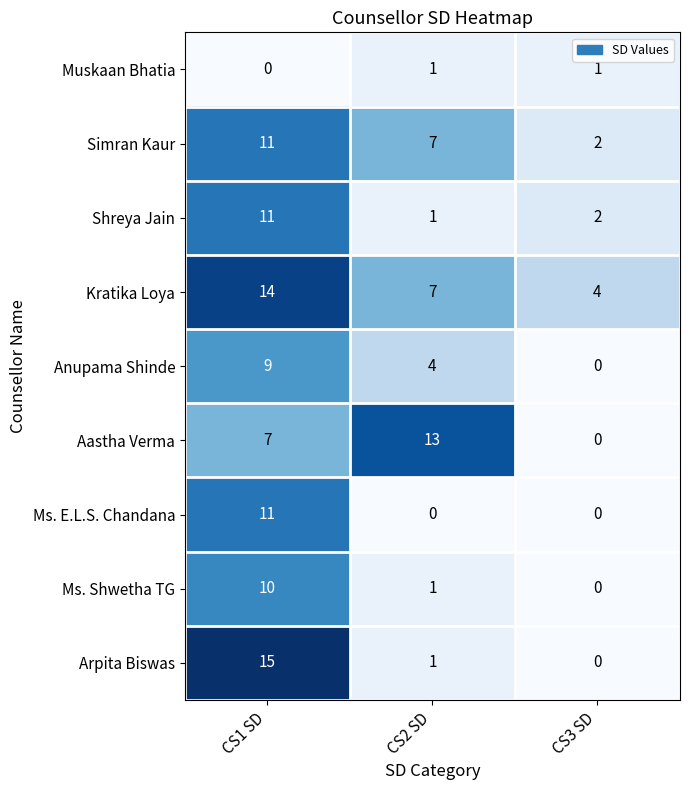

What is the average value of the Simran Kaur series?

7